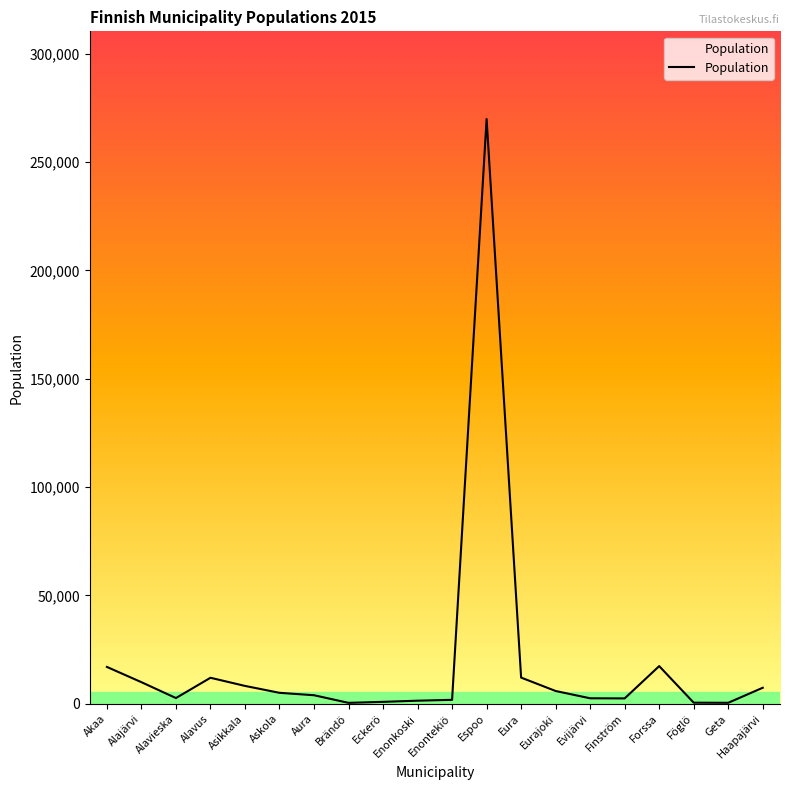

Between Föglö and Asikkala, which is larger?

Asikkala